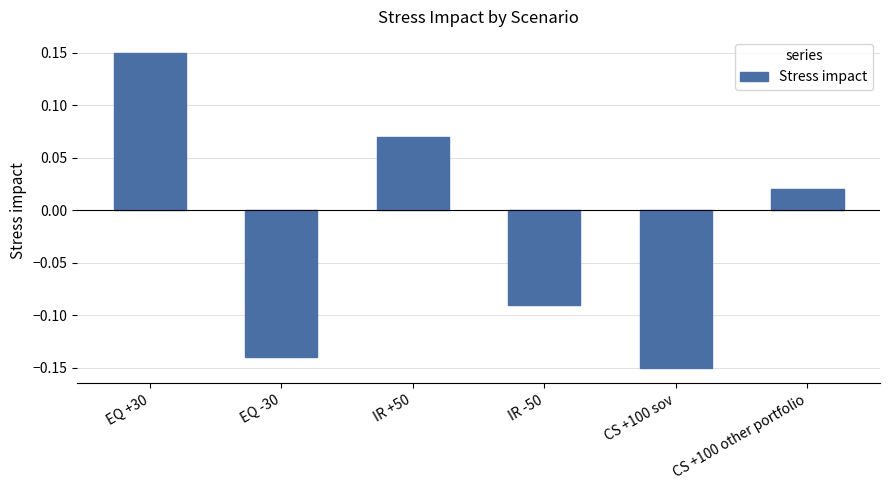

Between CS +100 other portfolio and EQ +30, which is larger?

EQ +30